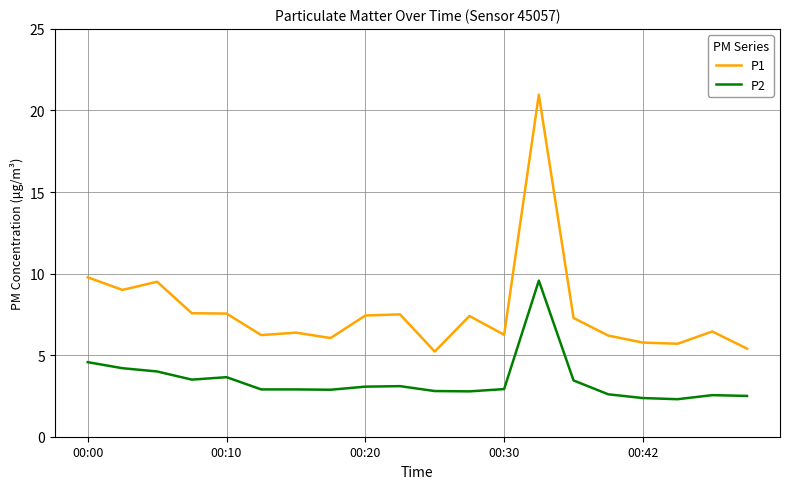

Rank the series by their maximum value, from highest to lowest.

P1, P2